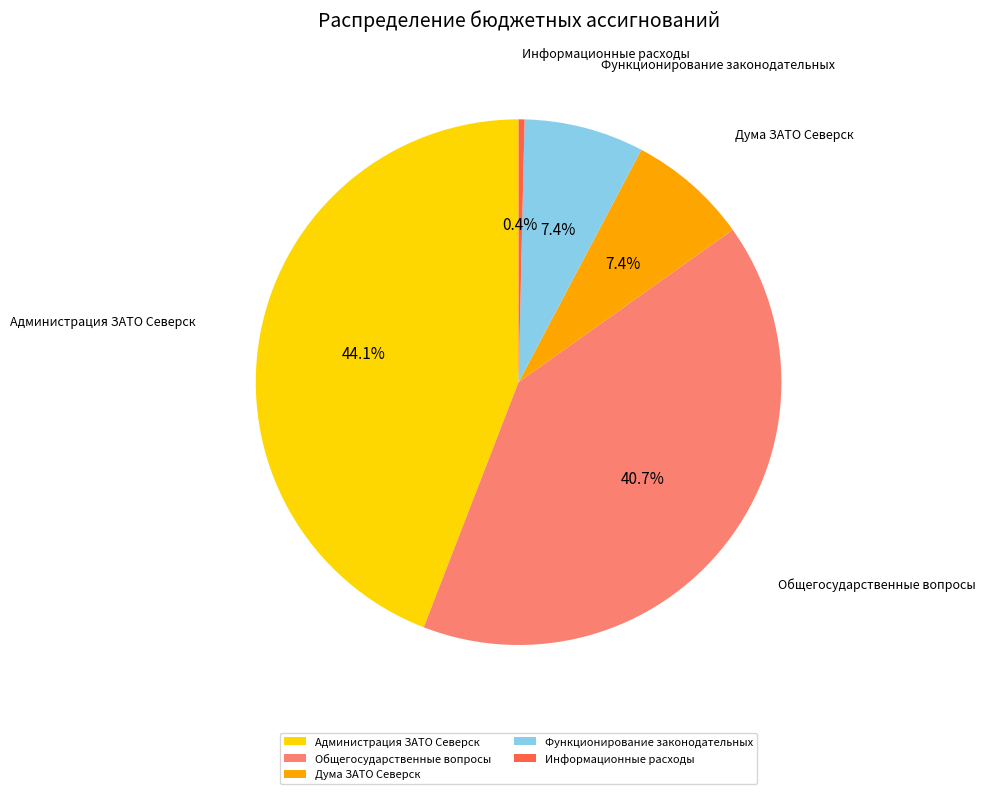

To the nearest percent, what percentage of the pie is Функционирование законодательных?

7%